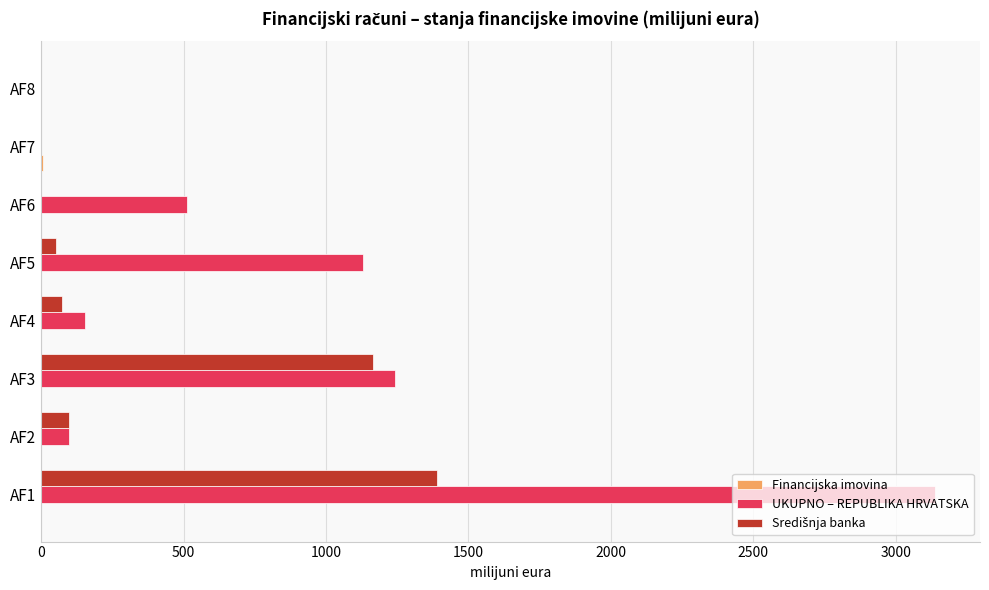

What is the total value across all series at AF6?

511.1